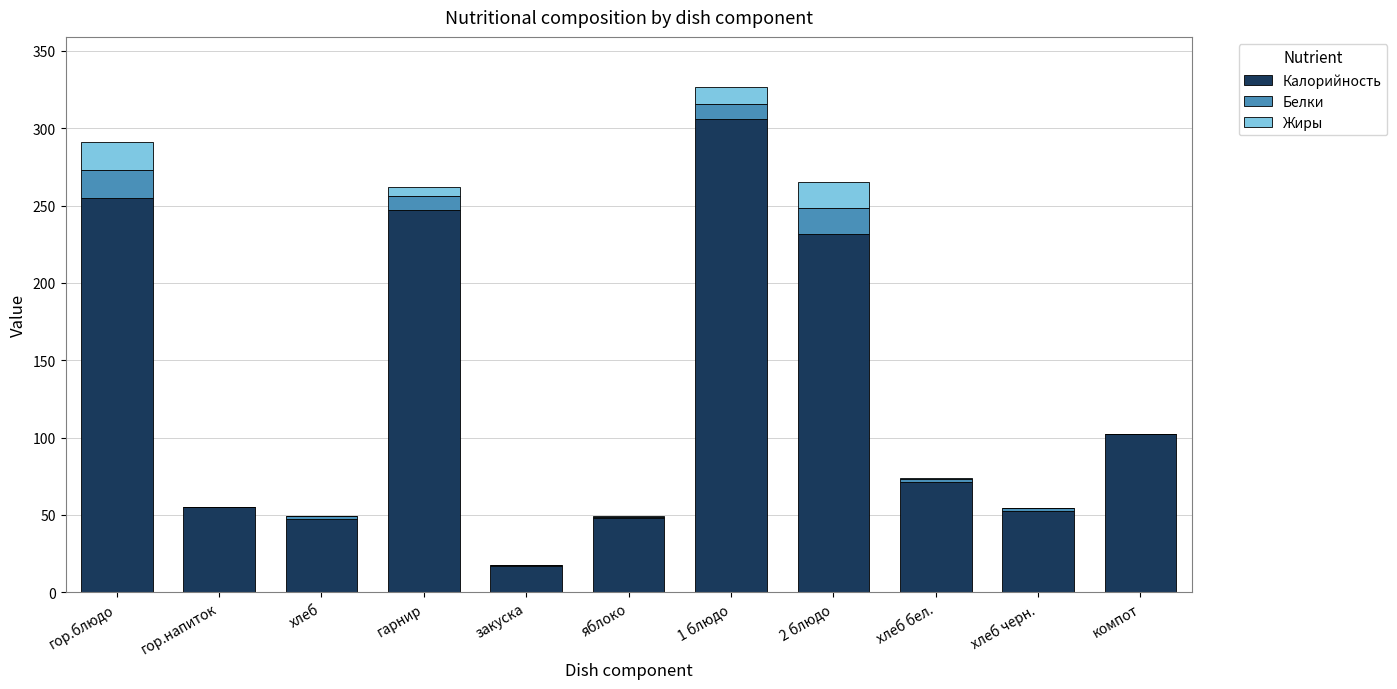

Where is Калорийность nearest to the value 161?

компот